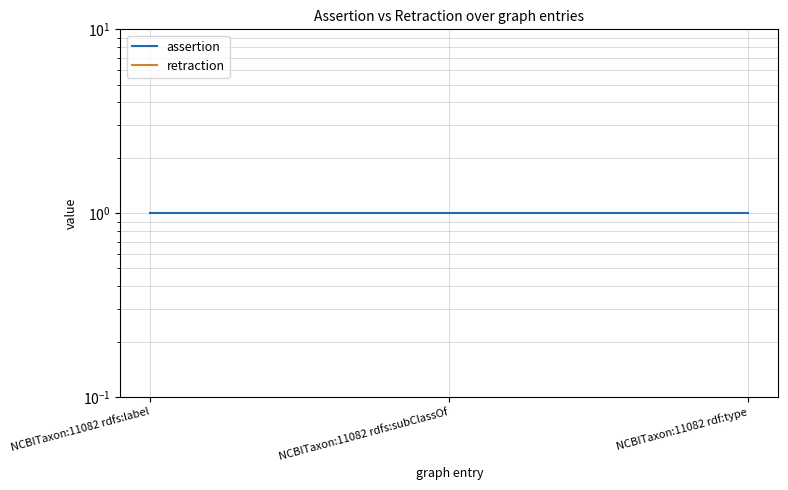

Reading left to right, list all the values displayed in this chart.

assertion: NCBITaxon:11082 rdfs:label=1	NCBITaxon:11082 rdfs:subClassOf=1	NCBITaxon:11082 rdf:type=1
retraction: NCBITaxon:11082 rdfs:label=0	NCBITaxon:11082 rdfs:subClassOf=0	NCBITaxon:11082 rdf:type=0